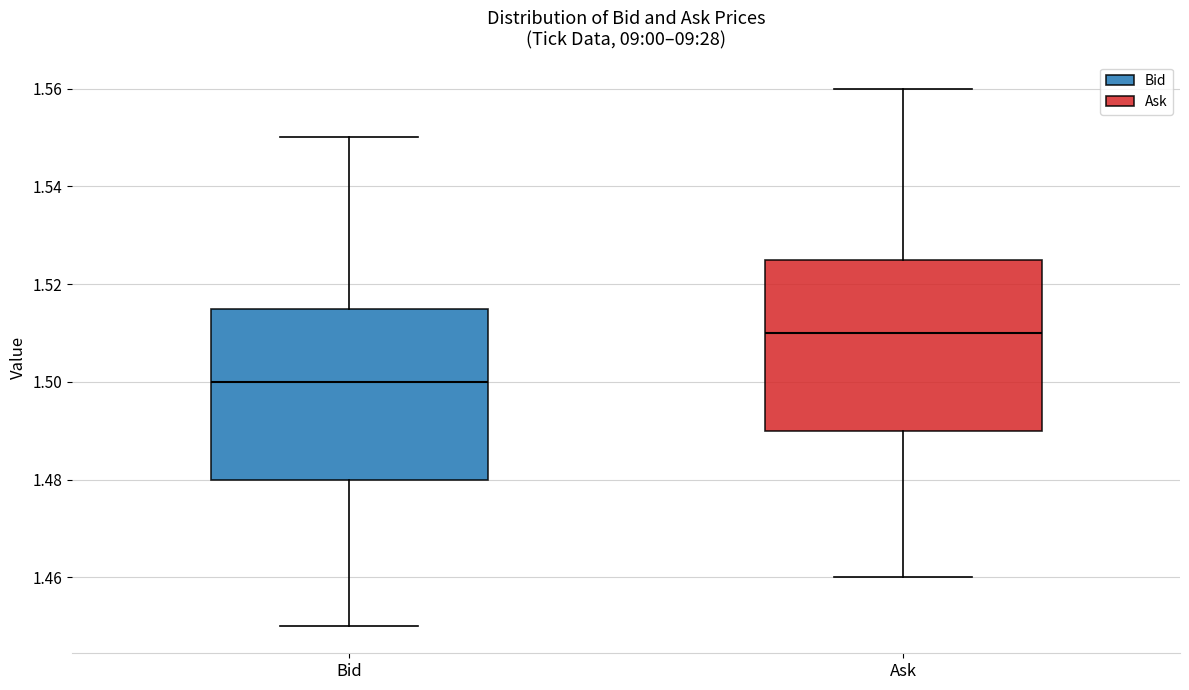

Reading left to right, read every box against the y-axis: the position of its median line, the range the box covers, and the ends of its whiskers. The values are not printed on the chart, so give them approximately, as read against the axis.

Bid: median 1.500, box 1.480 to 1.516, whiskers 1.450 to 1.550
Ask: median 1.510, box 1.490 to 1.526, whiskers 1.460 to 1.560